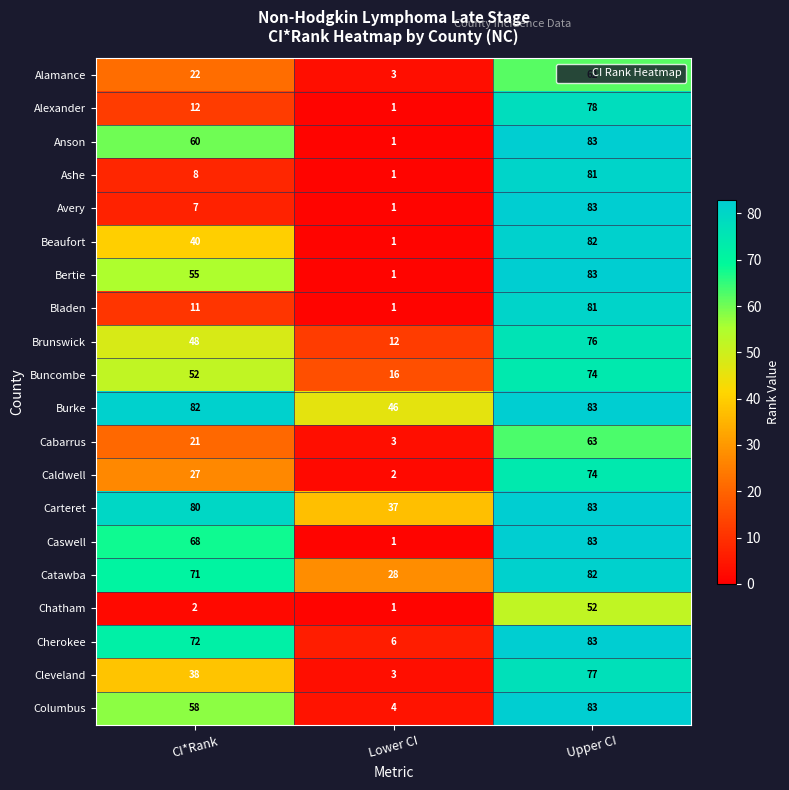

The value of Alamance at Upper CI is 111. True or false?

False